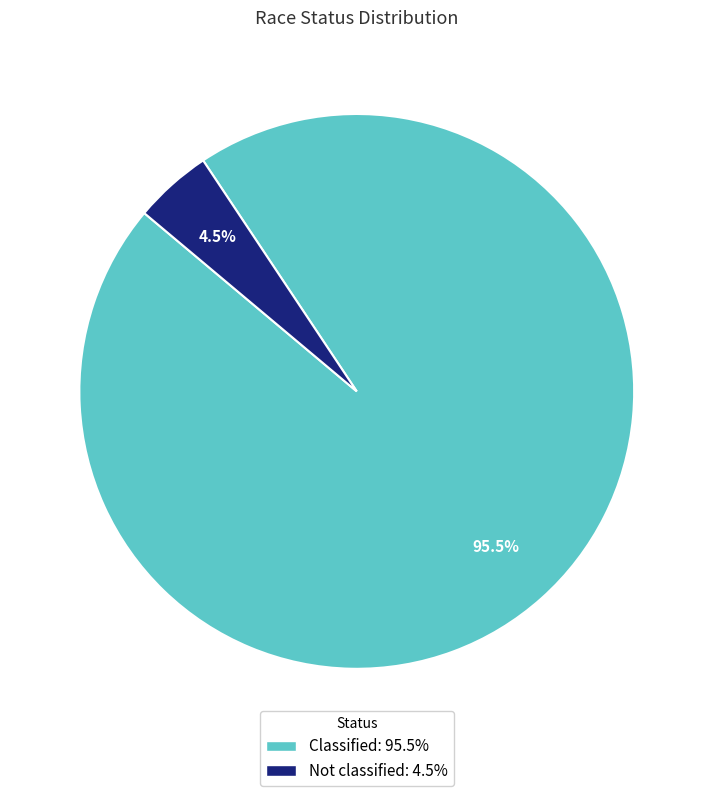

How many slices are in this pie chart?

2